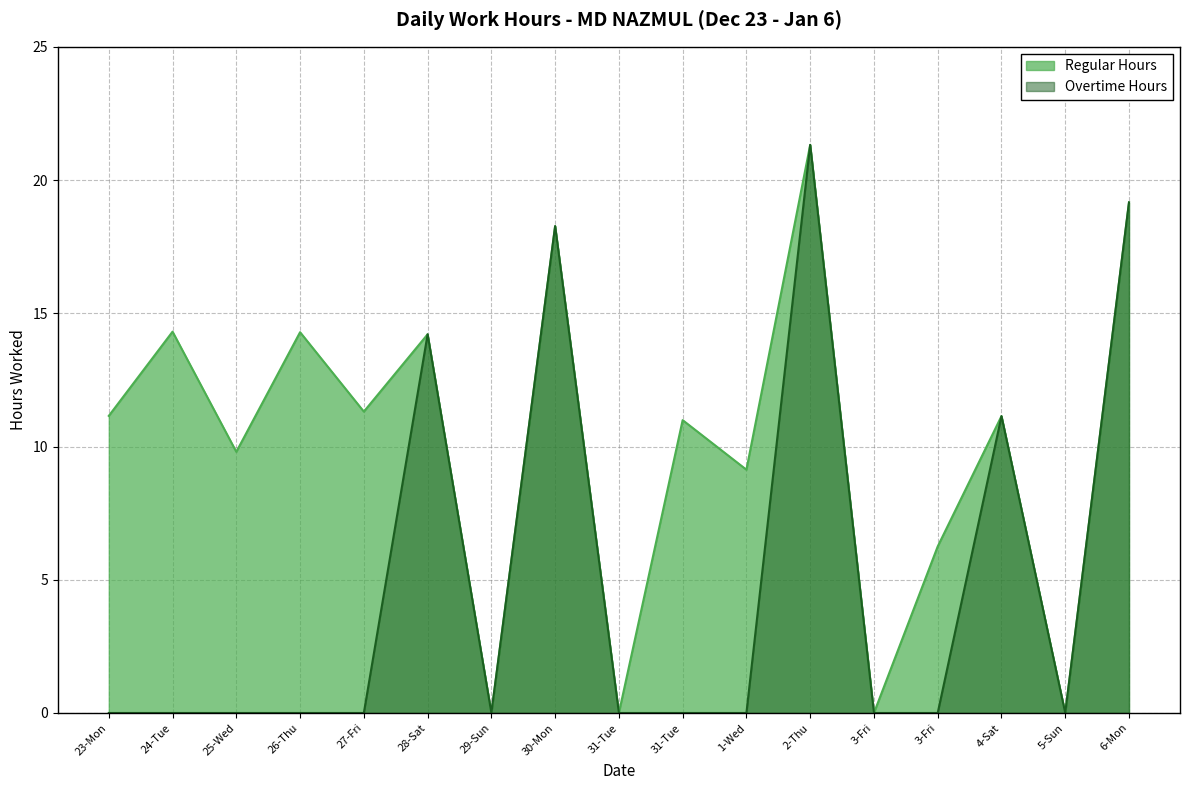

List the labels in order of Overtime Hours value, smallest first.

23-Mon, 24-Tue, 25-Wed, 26-Thu, 27-Fri, 29-Sun, 31-Tue, 31-Tue, 1-Wed, 3-Fri, 3-Fri, 5-Sun, 4-Sat, 28-Sat, 30-Mon, 6-Mon, 2-Thu